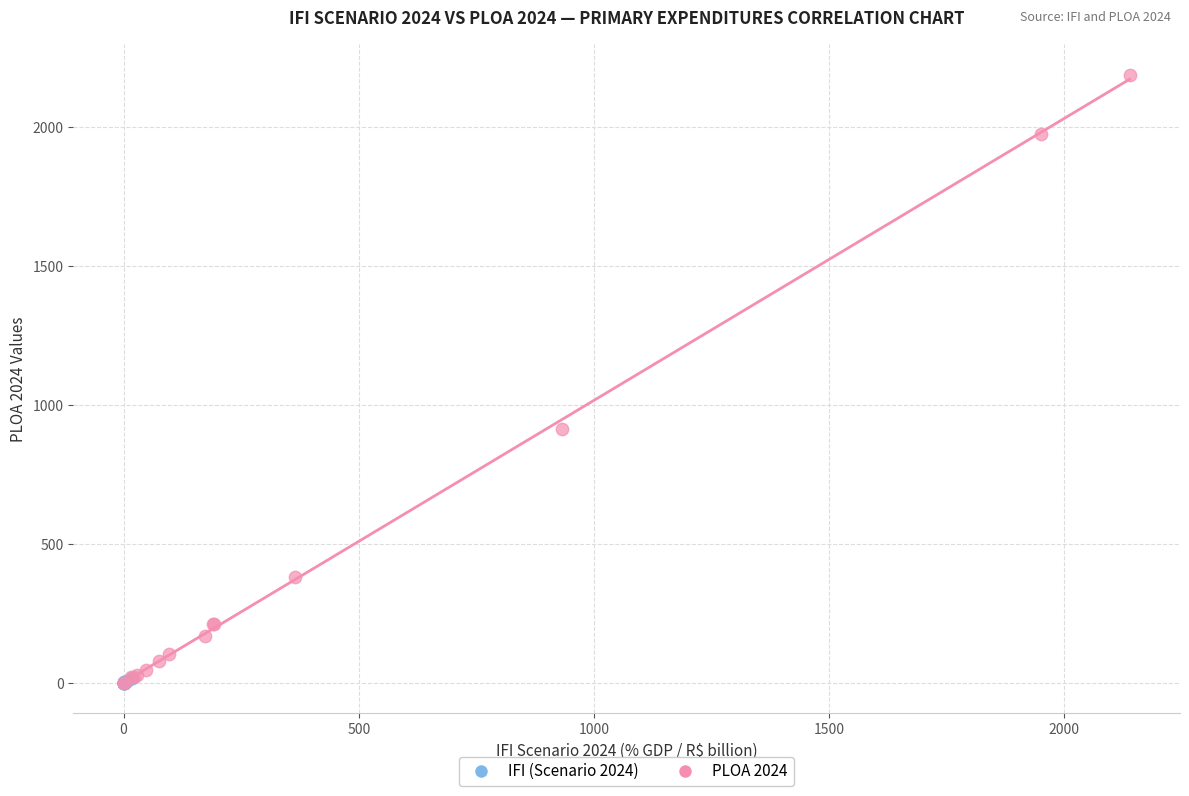

Which series has the widest spread of Y values?

PLOA 2024